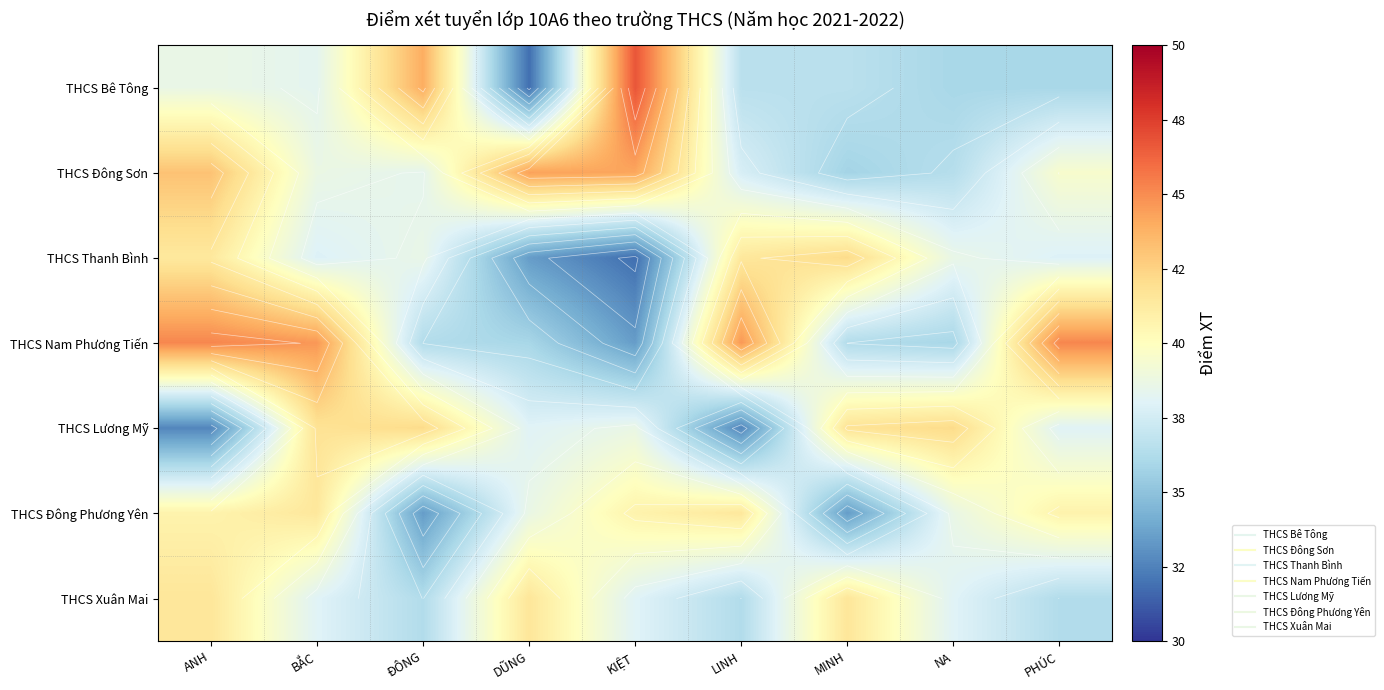

Where does the THCS Xuân Mai series first go above 38?

ANH